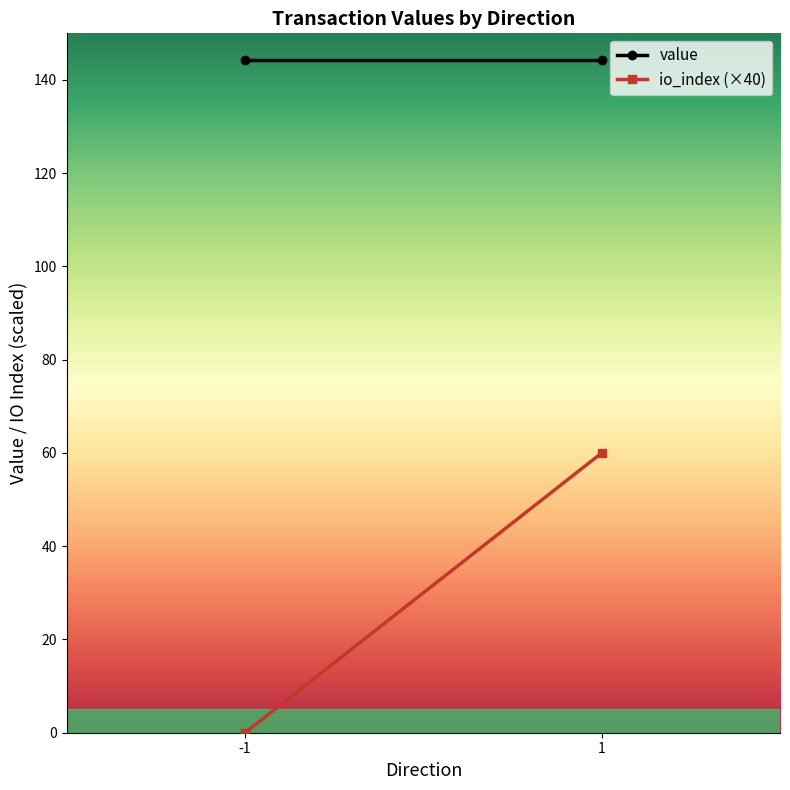

What is the maximum value for value?

144.2